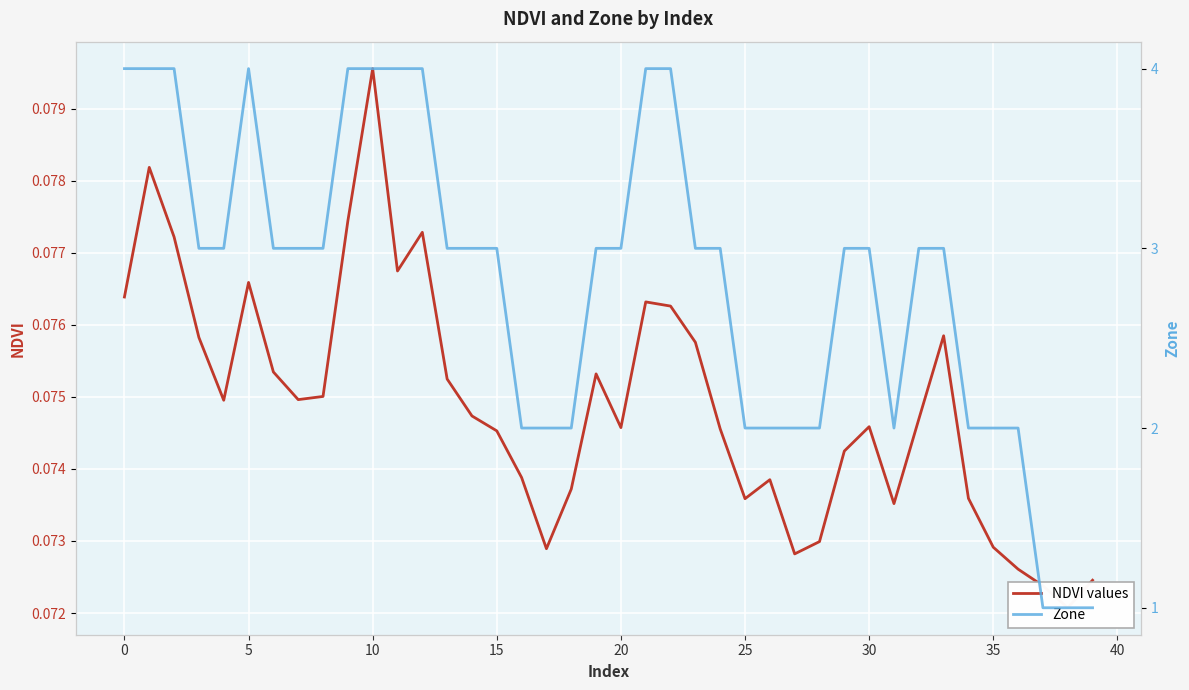

What is the label of the 27th point from the right?

13